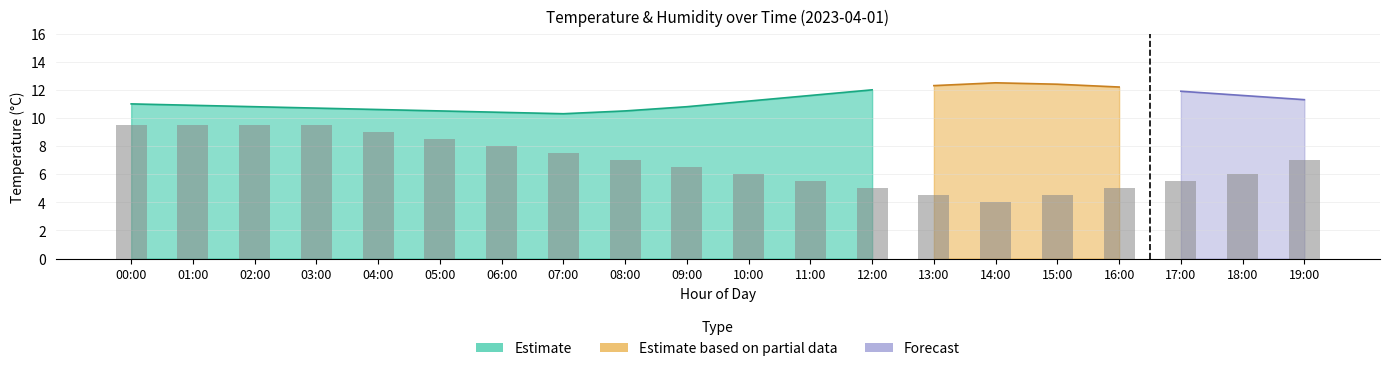

Which has a higher value, 15:00 or 07:00?

07:00